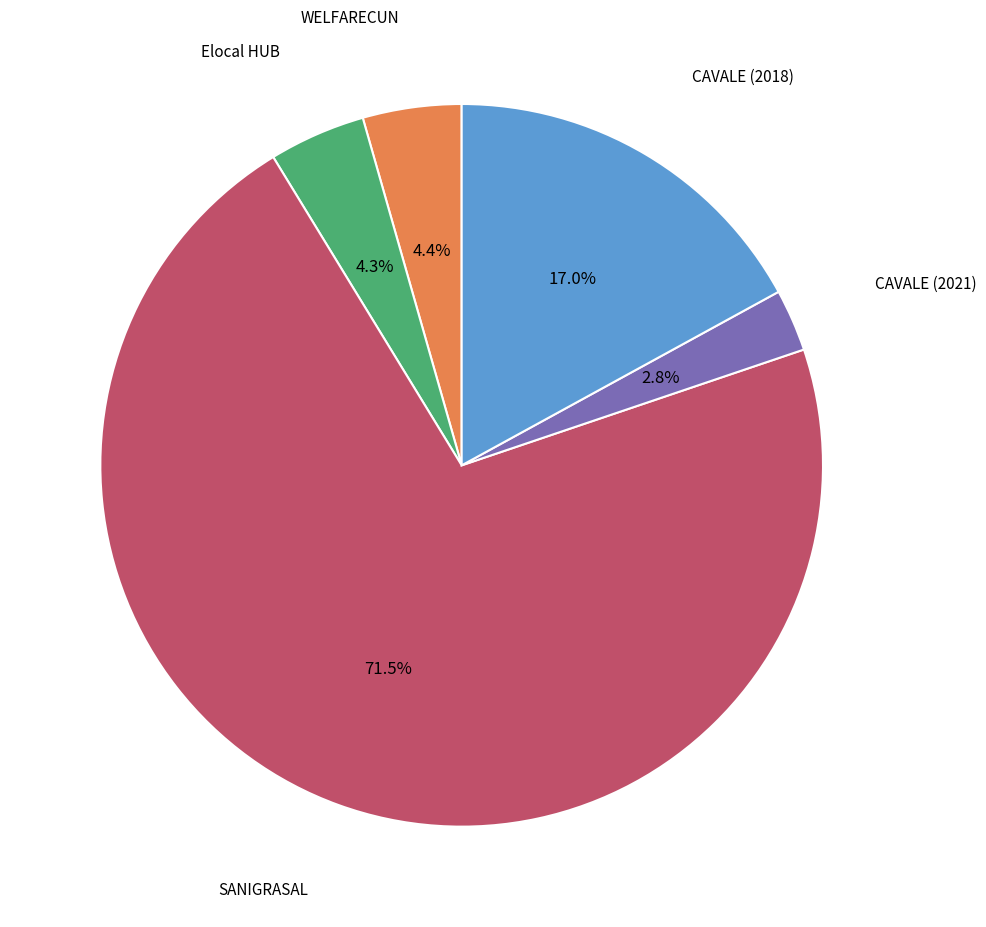

How many slices are in this pie chart?

5